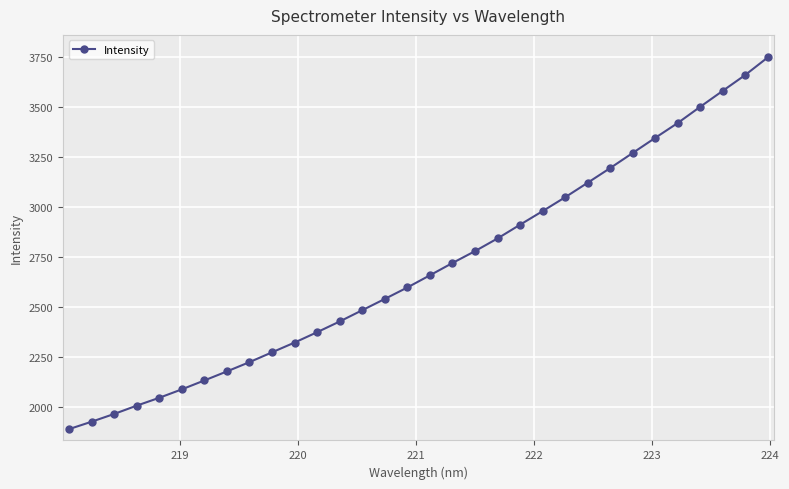

What is the maximum value shown in the chart?

3748.8